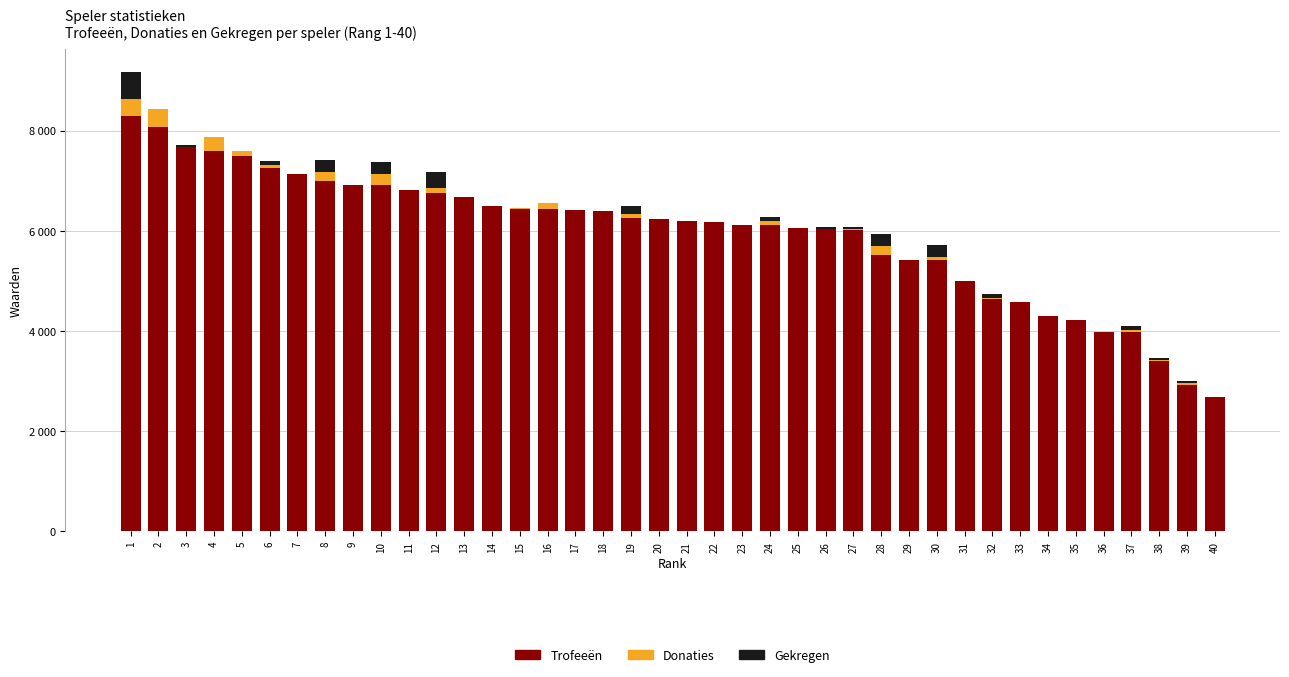

Read the Trofeeën value at 33, to the nearest 50.

4600